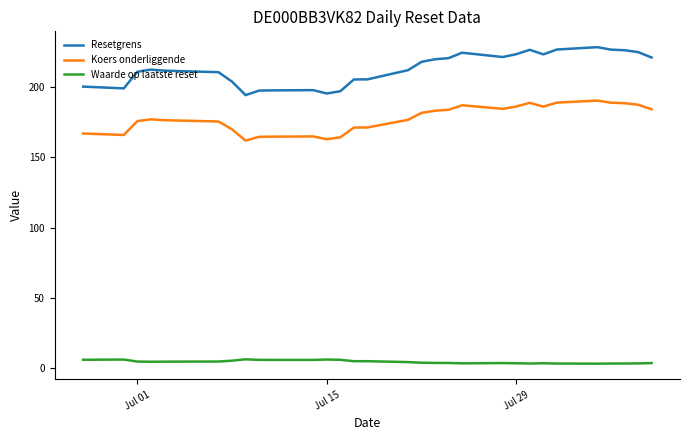

True or false: Koers onderliggende and Resetgrens cross at least once.

False